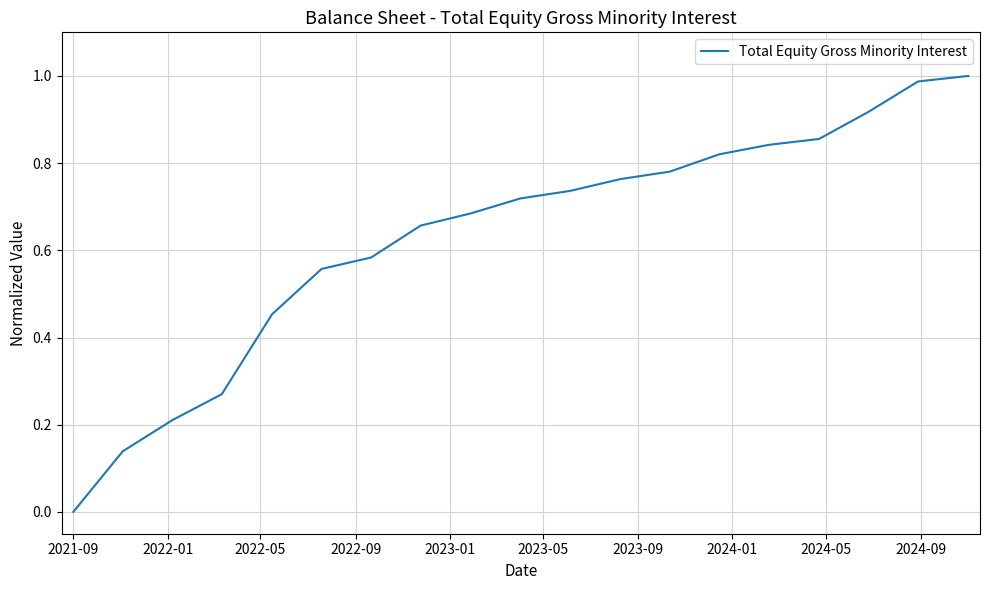

What is the label of the 1st point from the left?

2021-09